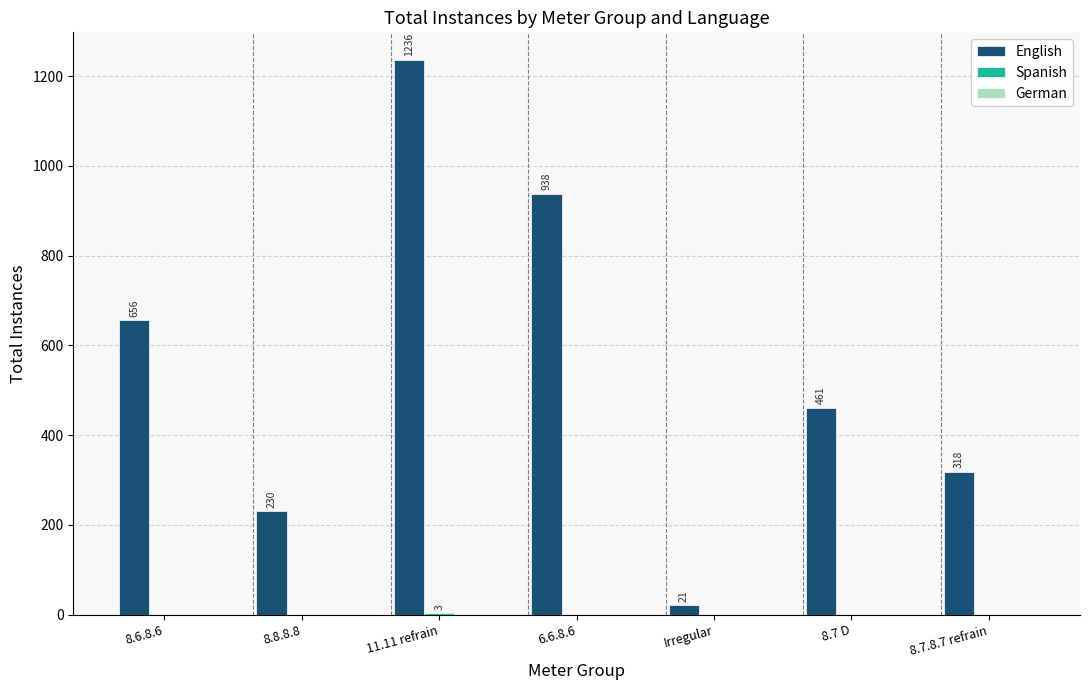

What is the total value across all series at 8.7.8.7 refrain?

318